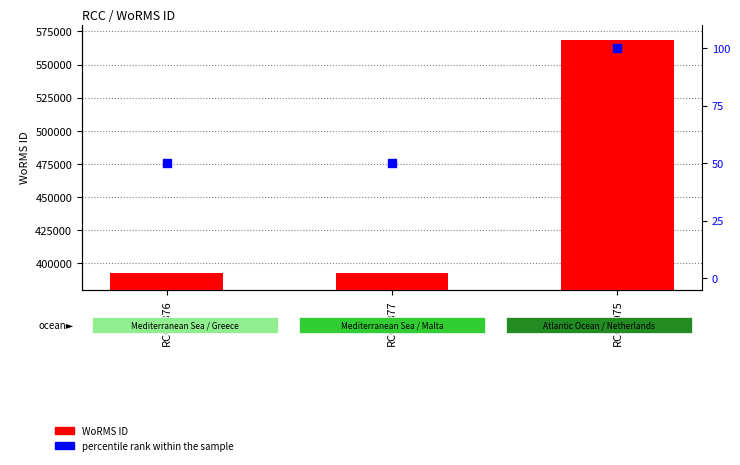

At which category is the sum across all series the highest?

RCC6075